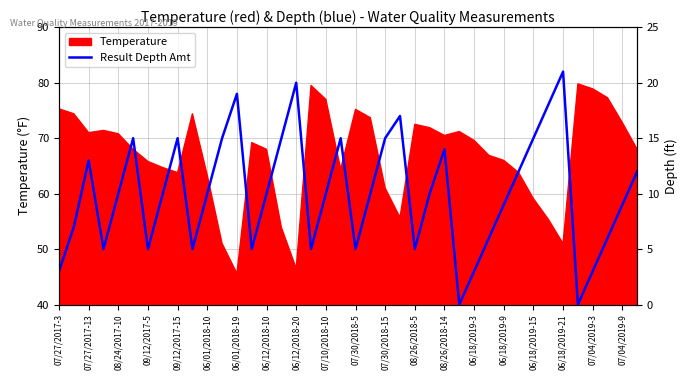

What is the sum of all values?

2404